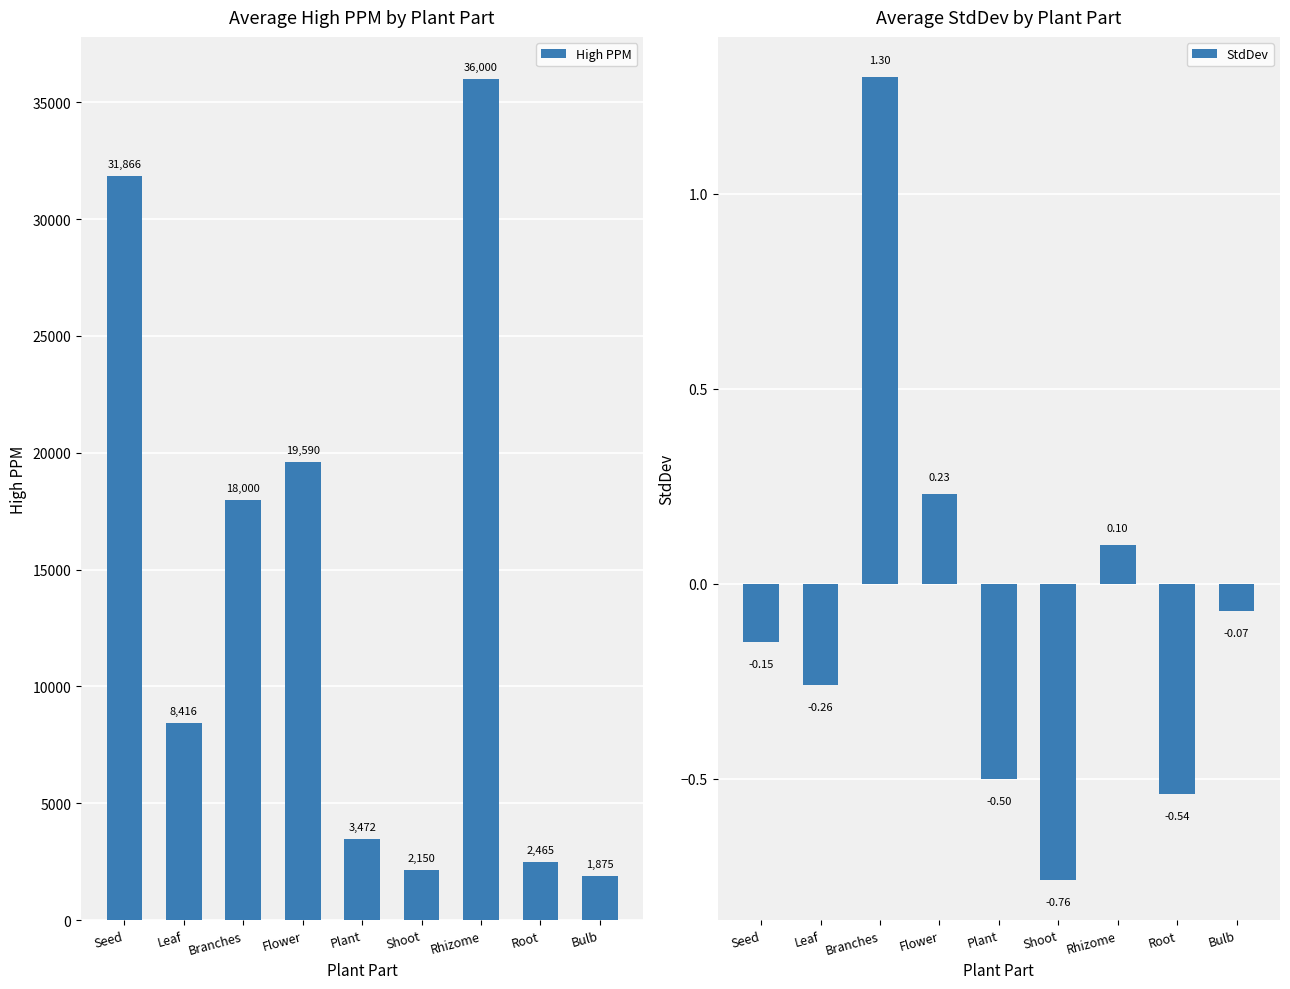

Which series has the widest spread of values?

High PPM